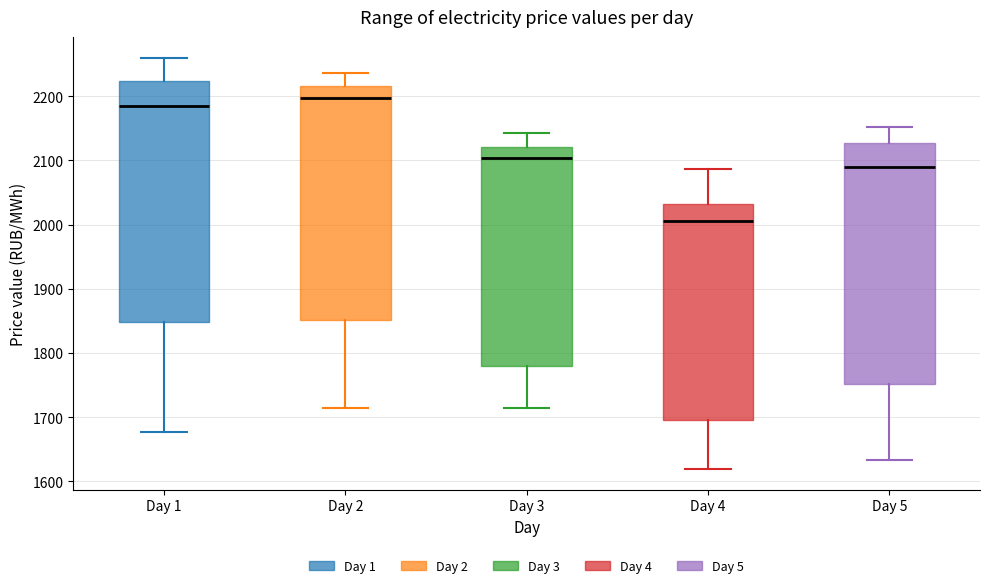

Reading left to right, read every box against the y-axis: the position of its median line, the range the box covers, and the ends of its whiskers. The values are not printed on the chart, so give them approximately, as read against the axis.

Day 1: median 2190, box 1850 to 2220, whiskers 1680 to 2260
Day 2: median 2200, box 1850 to 2220, whiskers 1720 to 2240
Day 3: median 2100, box 1780 to 2120, whiskers 1710 to 2140
Day 4: median 2010, box 1700 to 2030, whiskers 1620 to 2090
Day 5: median 2090, box 1750 to 2130, whiskers 1630 to 2150